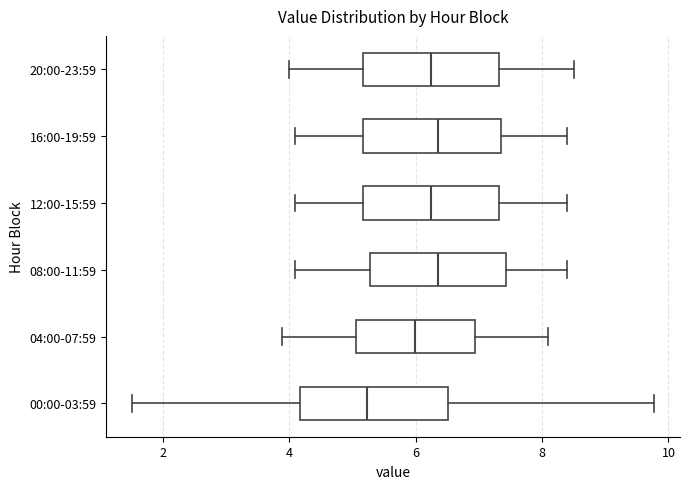

Reading bottom to top, transcribe this box plot: for each box, give where its median line is, the range the box spans, and where its two whiskers end, as read against the x-axis. The values are not printed on the chart, so give them approximately, as read against the axis.

00:00-03:59: median 5.2, box 4.2 to 6.6, whiskers 1.6 to 9.8
04:00-07:59: median 6.0, box 5.0 to 7.0, whiskers 3.8 to 8.2
08:00-11:59: median 6.4, box 5.2 to 7.4, whiskers 4.2 to 8.4
12:00-15:59: median 6.2, box 5.2 to 7.4, whiskers 4.2 to 8.4
16:00-19:59: median 6.4, box 5.2 to 7.4, whiskers 4.2 to 8.4
20:00-23:59: median 6.2, box 5.2 to 7.4, whiskers 4.0 to 8.6